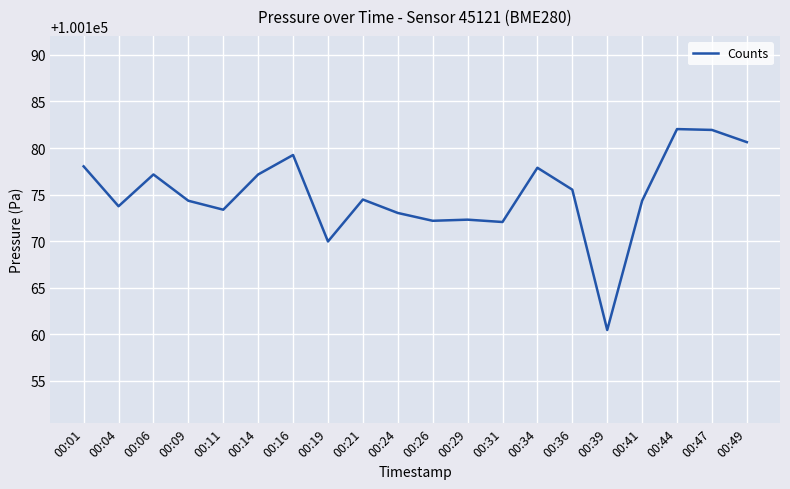

What is the sum of the values at 00:09 and 00:06?

200351.5